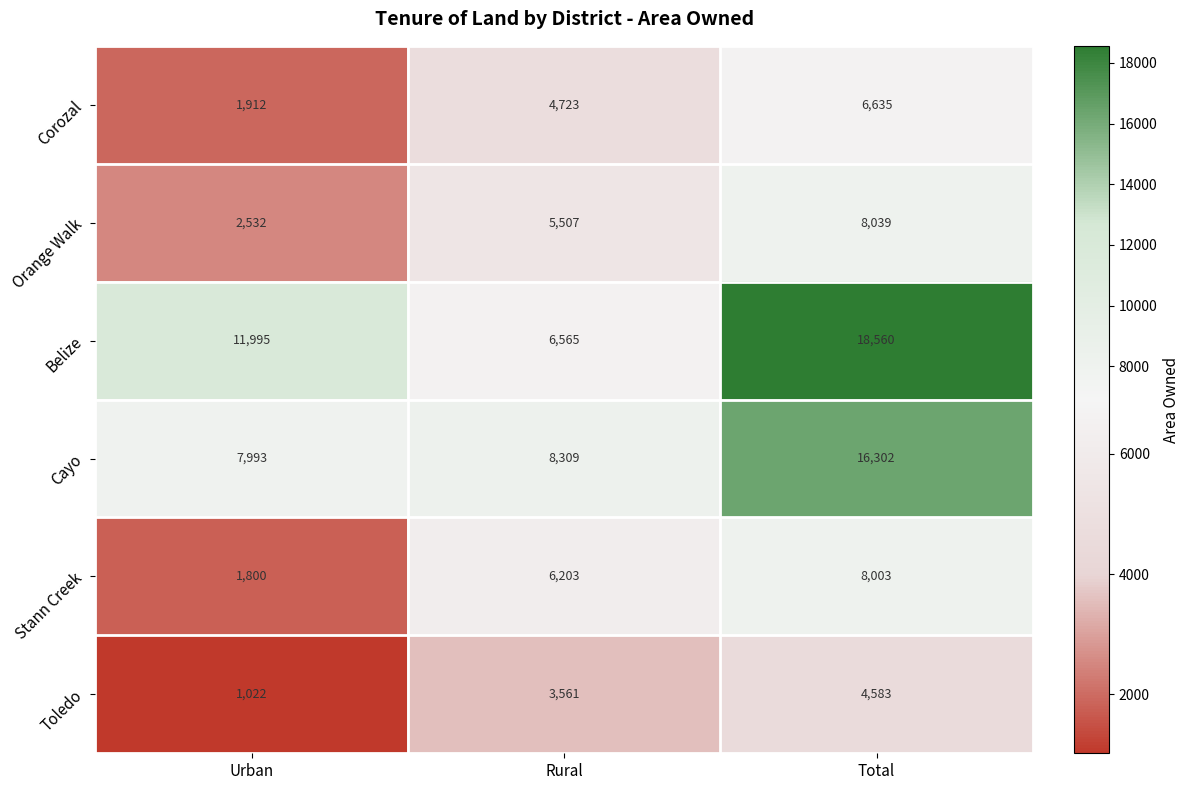

How many data points does each series have?

3